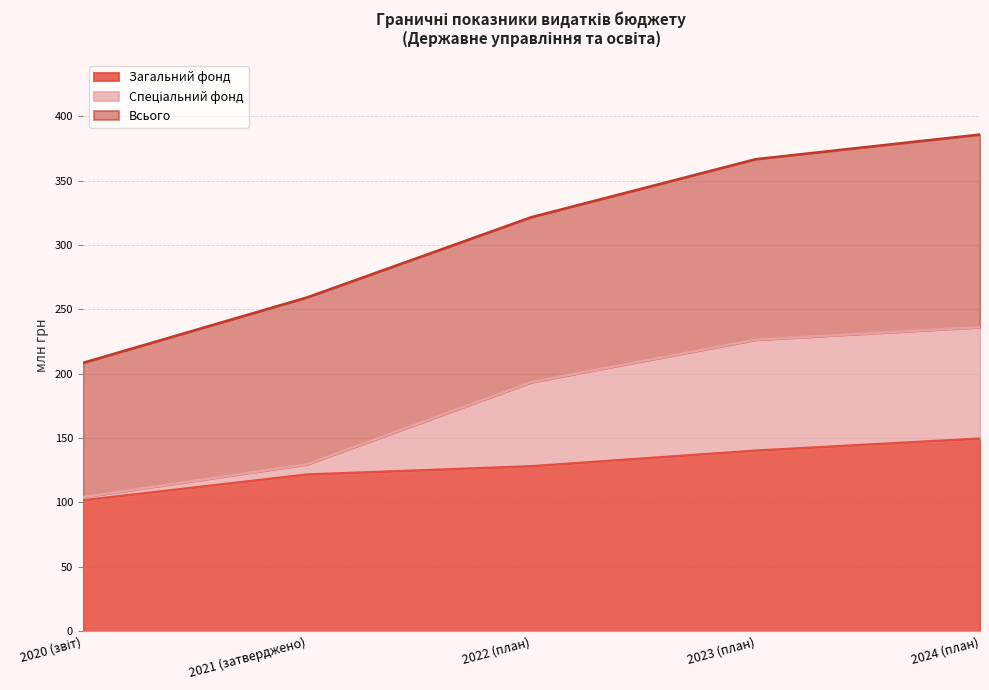

Is it true that Загальний фонд equals 41.8 at 2022 (план)?

False